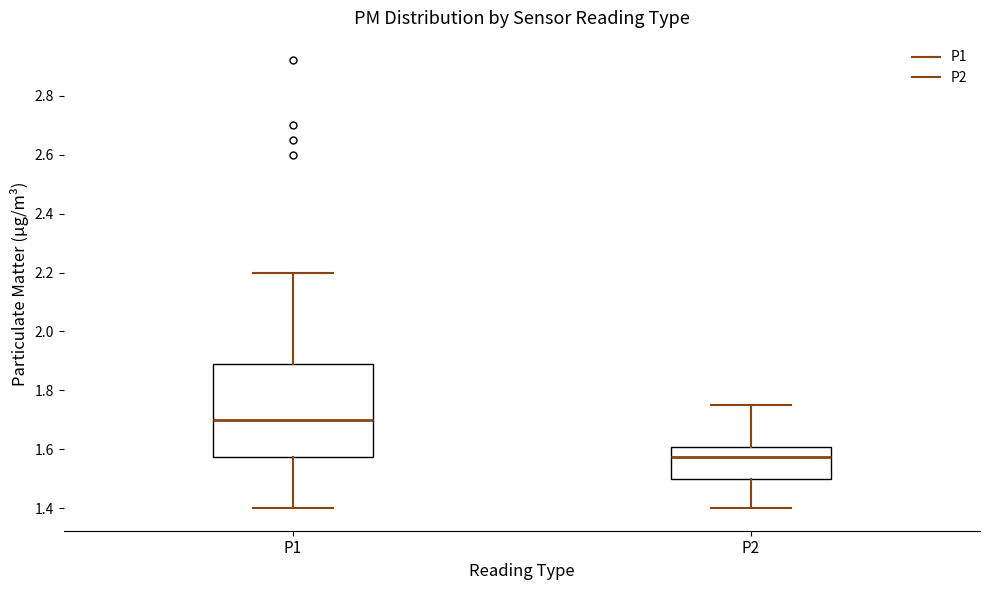

Reading left to right, read every box against the y-axis: the position of its median line, the range the box covers, and the ends of its whiskers. The values are not printed on the chart, so give them approximately, as read against the axis.

P1: median 1.70, box 1.58 to 1.90, whiskers 1.40 to 2.20
P2: median 1.58, box 1.50 to 1.60, whiskers 1.40 to 1.76